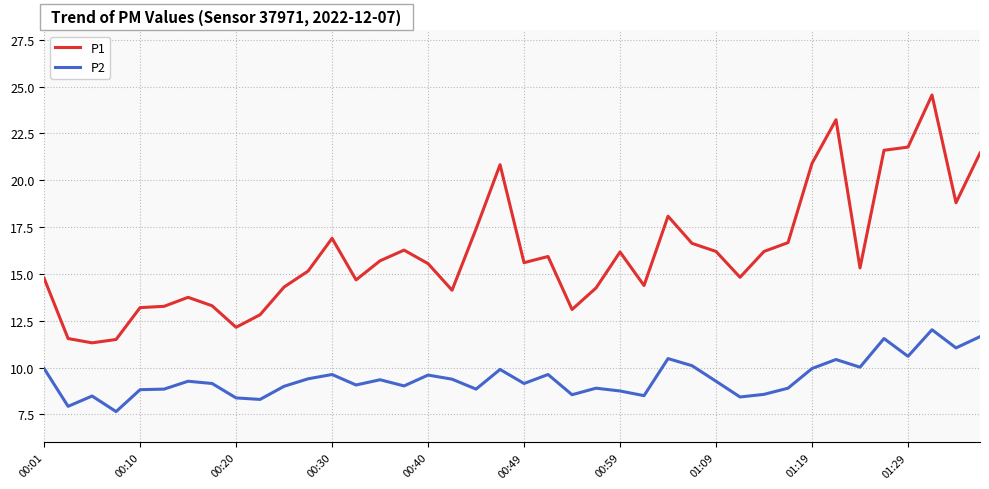

What is the minimum value for P1?

11.3